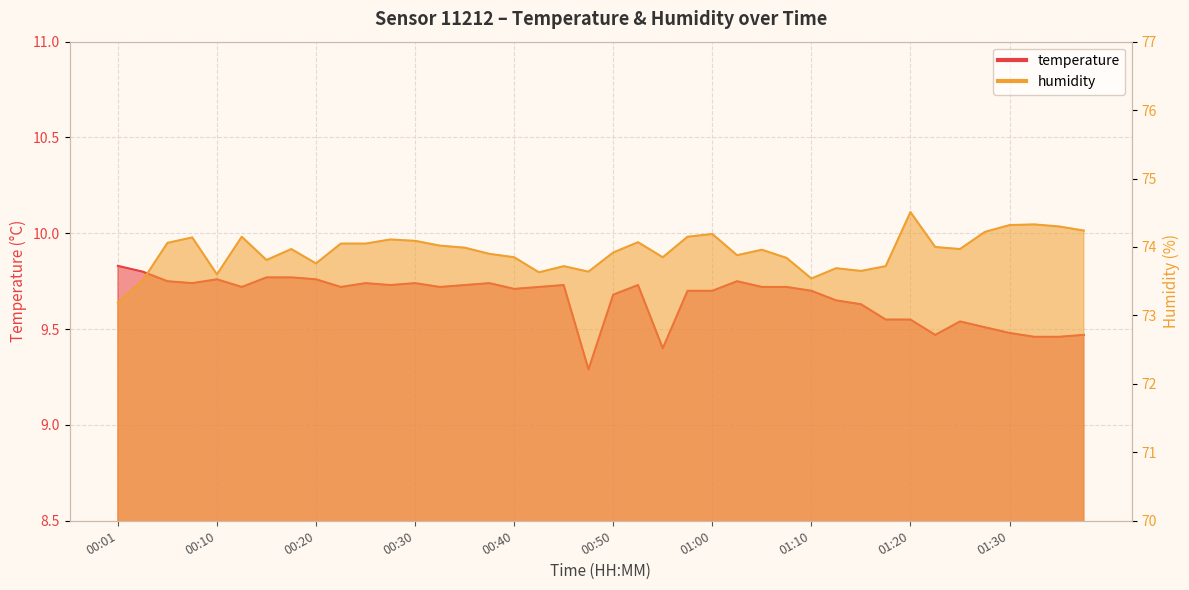

What position from the left is 00:55?

23